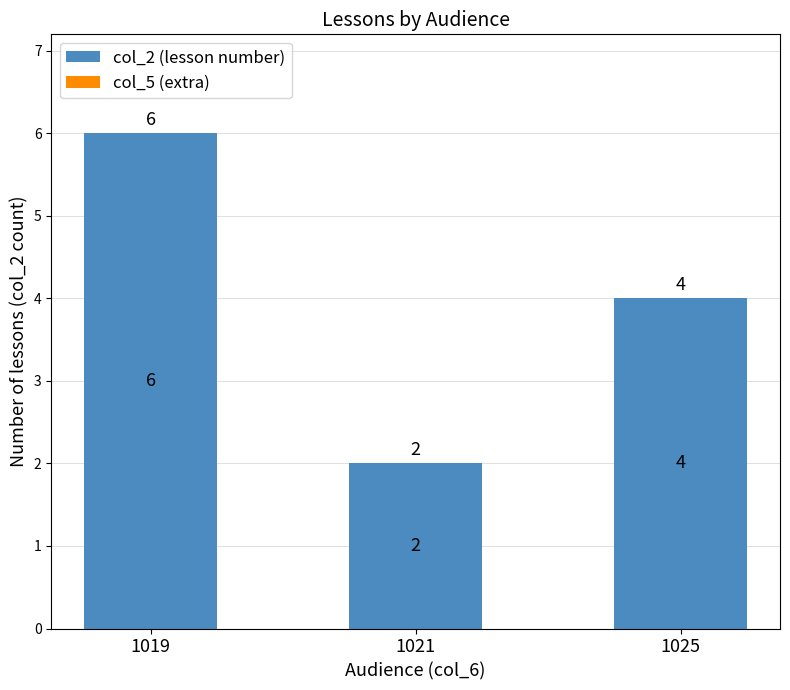

Count the number of data series in this chart.

1